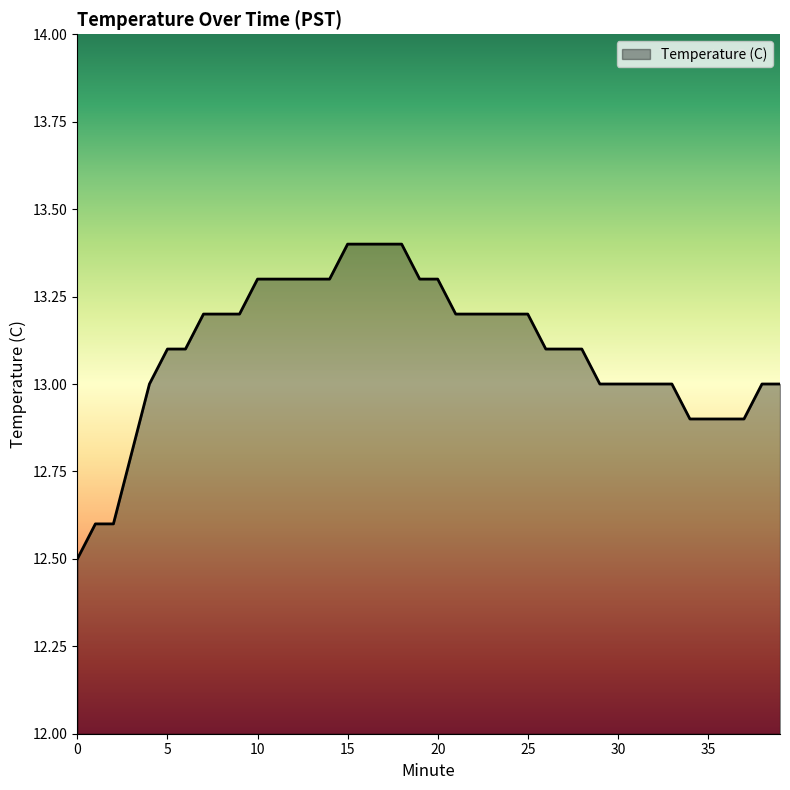

What is the greatest value displayed?

13.4